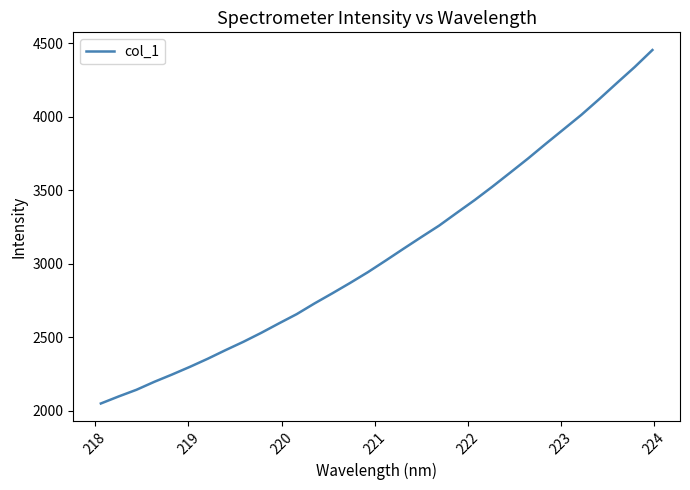

What is the difference between the maximum and minimum values?

2403.3